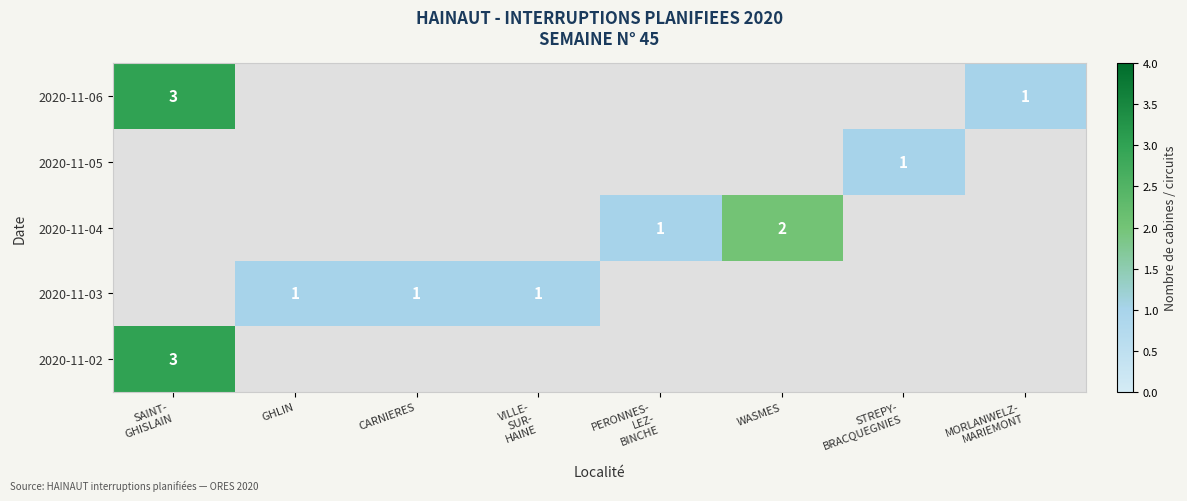

Between PERONNES-
LEZ-
BINCHE and STREPY-
BRACQUEGNIES, which is larger?

STREPY-
BRACQUEGNIES